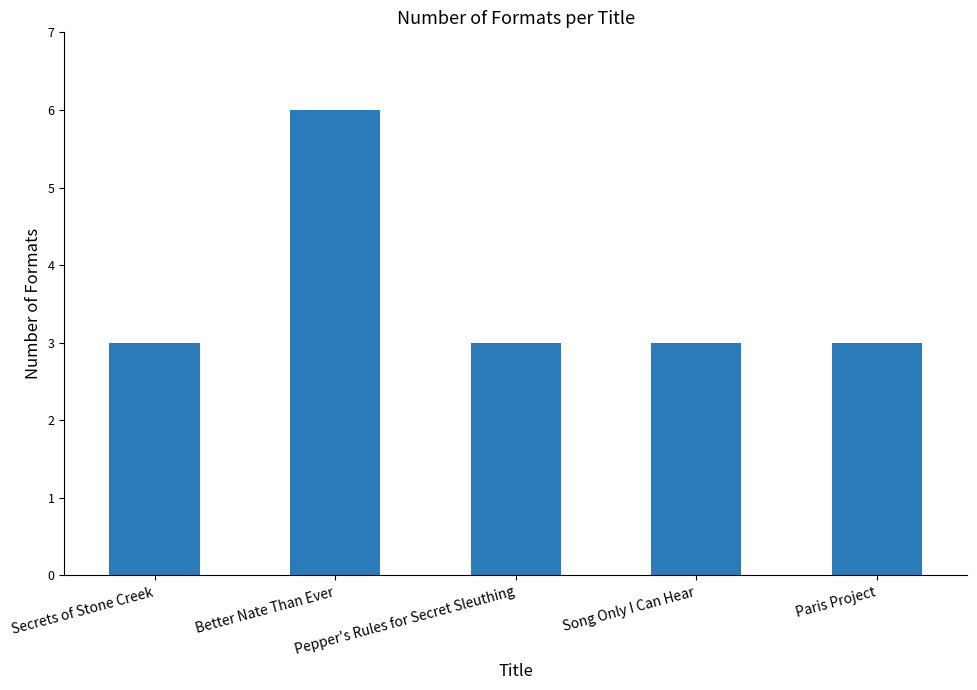

Reading left to right, what are all the values shown in this chart?

Secrets of Stone Creek=3	Better Nate Than Ever=6	Pepper's Rules for Secret Sleuthing=3	Song Only I Can Hear=3	Paris Project=3